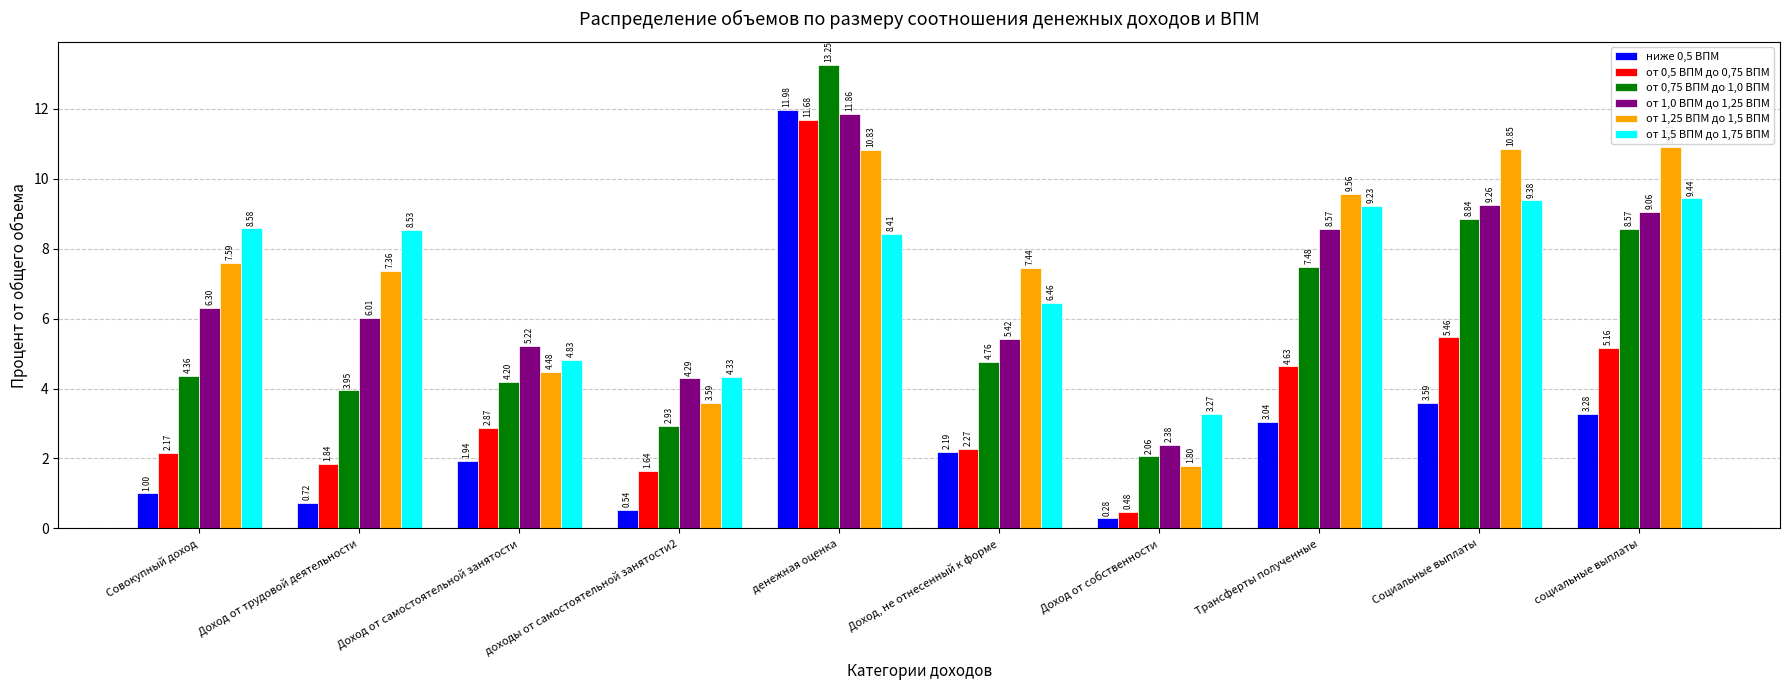

At how many categories does at least one series exceed 9?

4